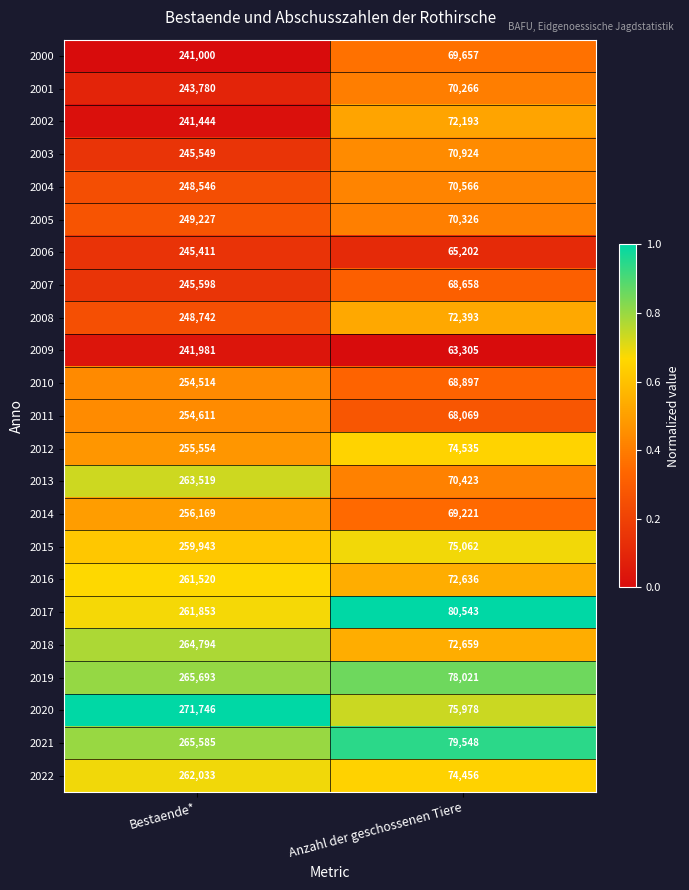

How many distinct data groups are displayed?

23